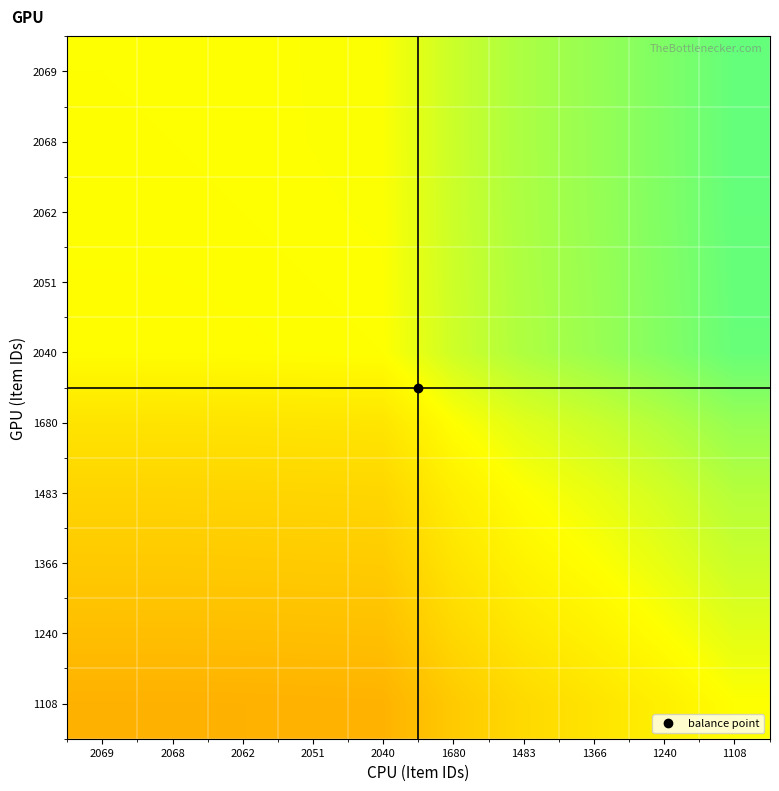

What is the spread (max minus min) of values at 1680?

0.2